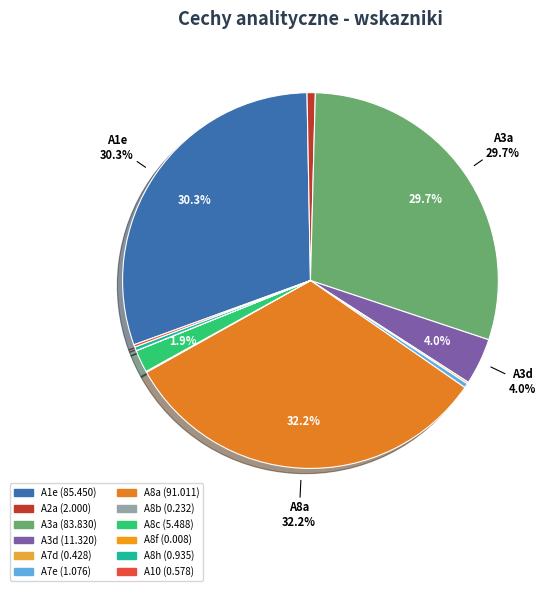

Does A10 account for over 50% of the chart?

No